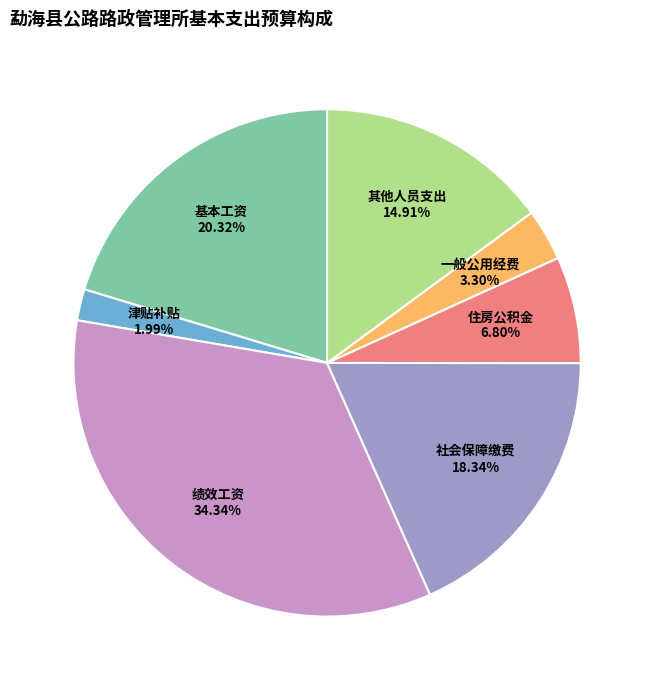

To the nearest percent, what is the difference between the 绩效工资 and 其他人员支出 slice percentages?

19%